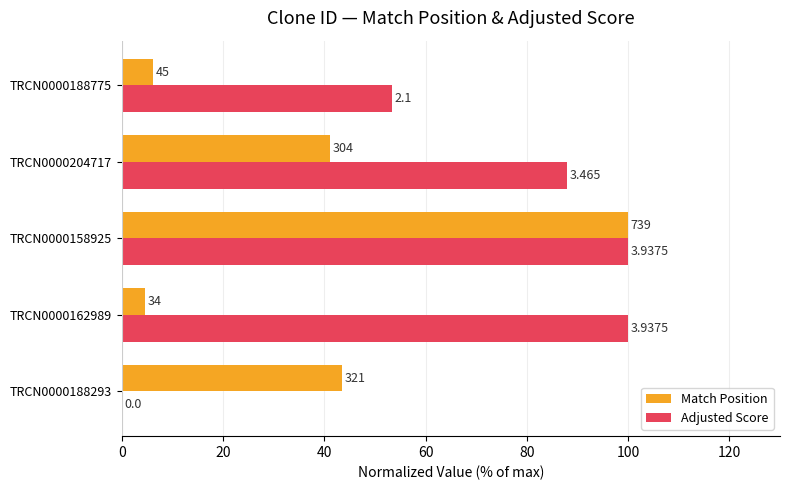

What are all the series names shown in the legend?

Match Position, Adjusted Score